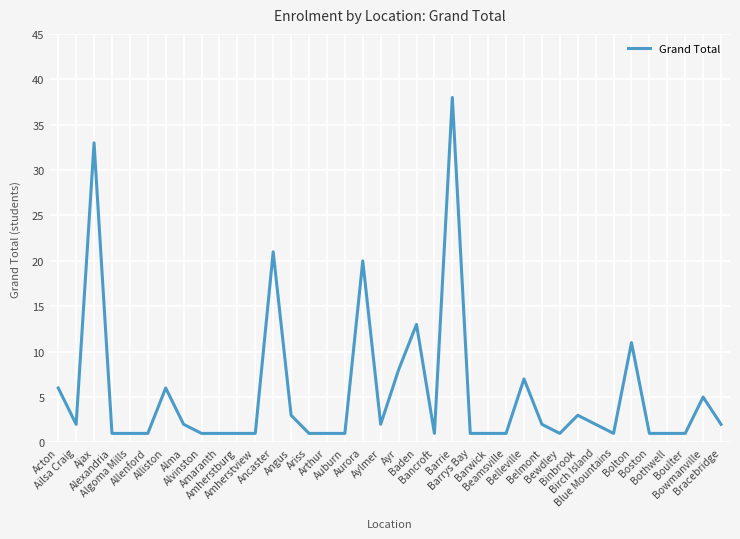

Reading left to right, list all the values displayed in this chart.

6	2	33	1	1	1	6	2	1	1	1	1	21	3	1	1	1	20	2	8	13	1	38	1	1	1	7	2	1	3	2	1	11	1	1	1	5	2